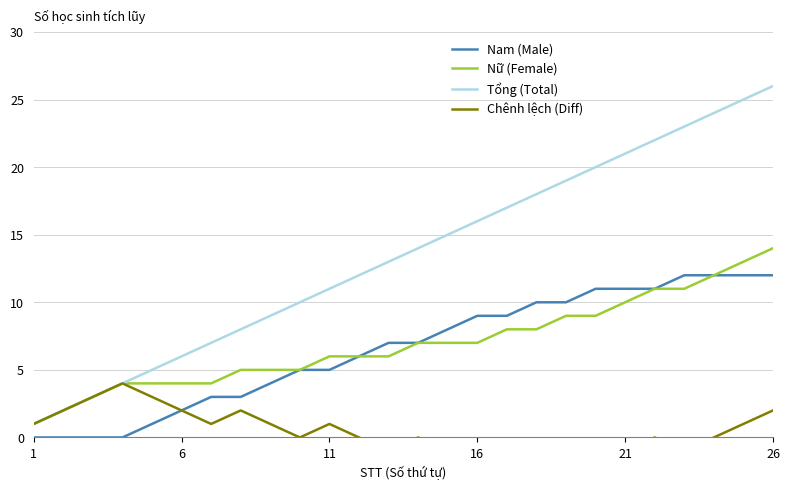

What is the highest value of the Nữ (Female) series?

14